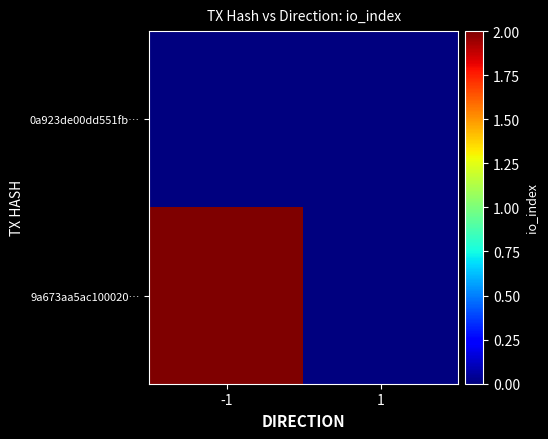

Reading left to right, what are all the values shown in this chart?

0a923de00dd551fb…: -1=0	1=0
9a673aa5ac100020…: -1=2	1=0